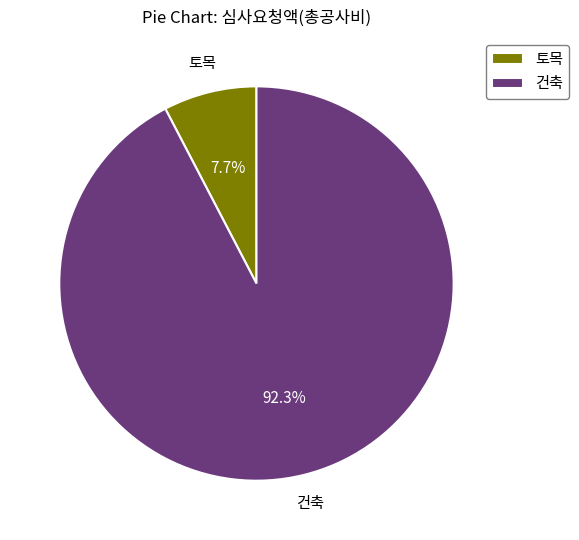

What percentage is the 건축 slice, to the nearest percent?

92%